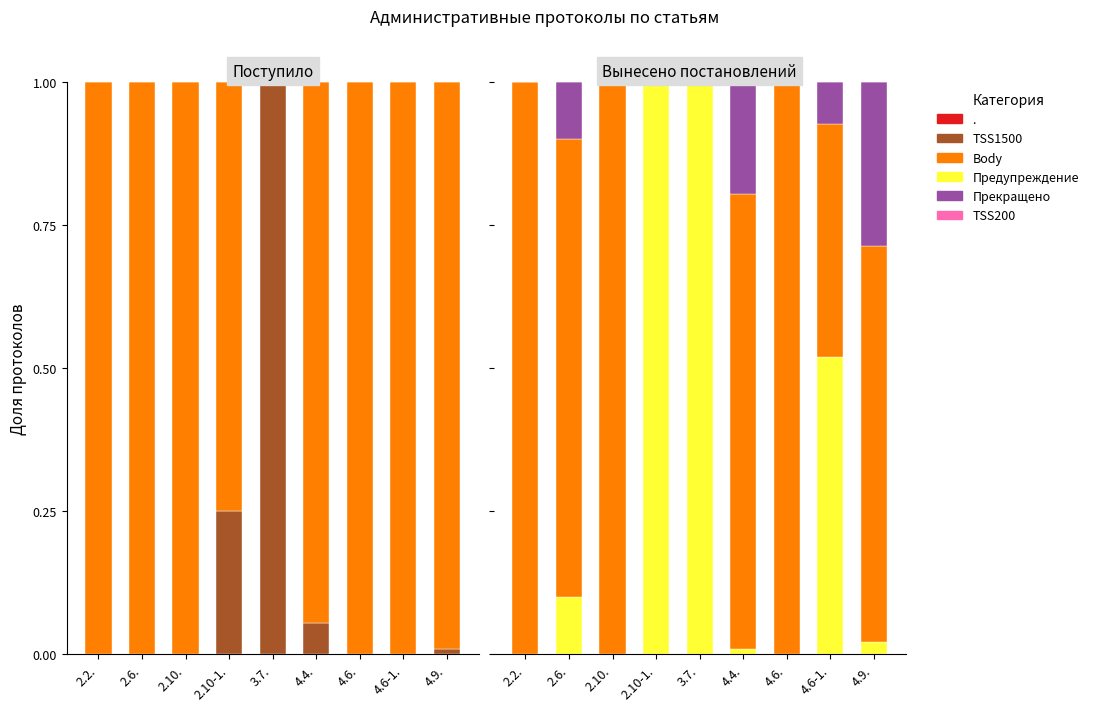

What is the value of the Штраф bar at the 2nd from the left?

0.8